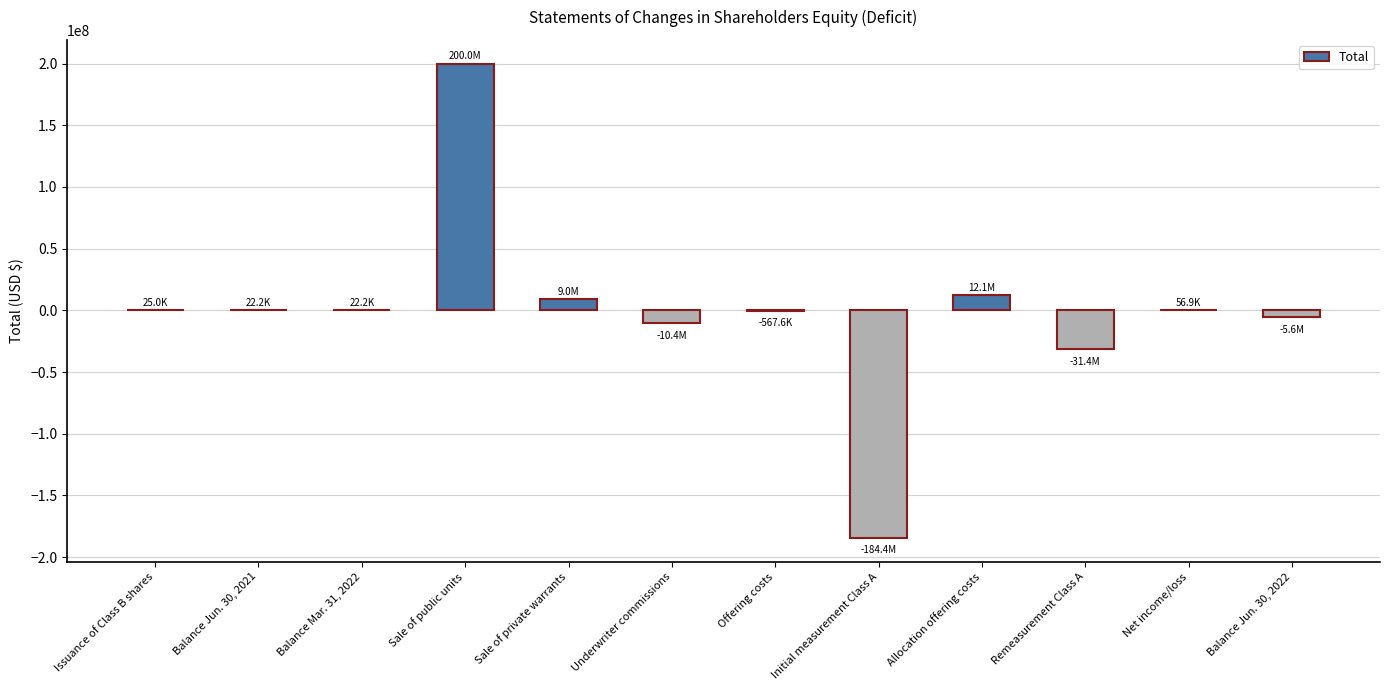

What is the sum of the values at Sale of public units and Underwriter commissions?

189620000